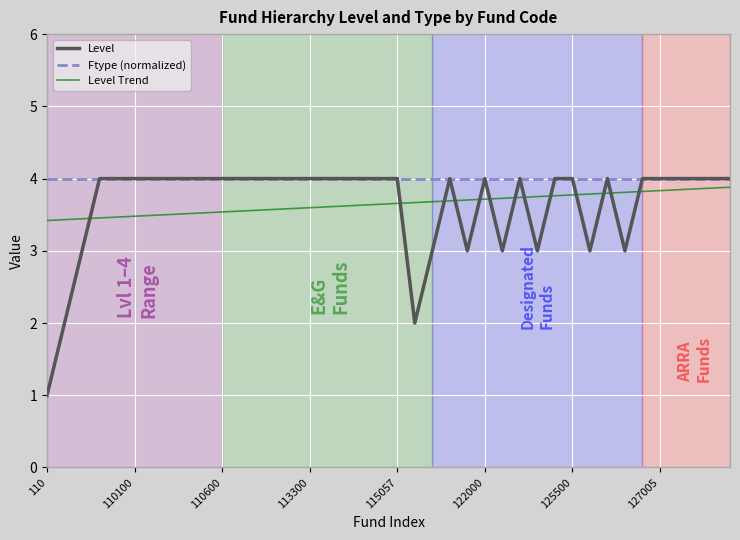

True or false: Level Trend and Level intersect in this chart.

True